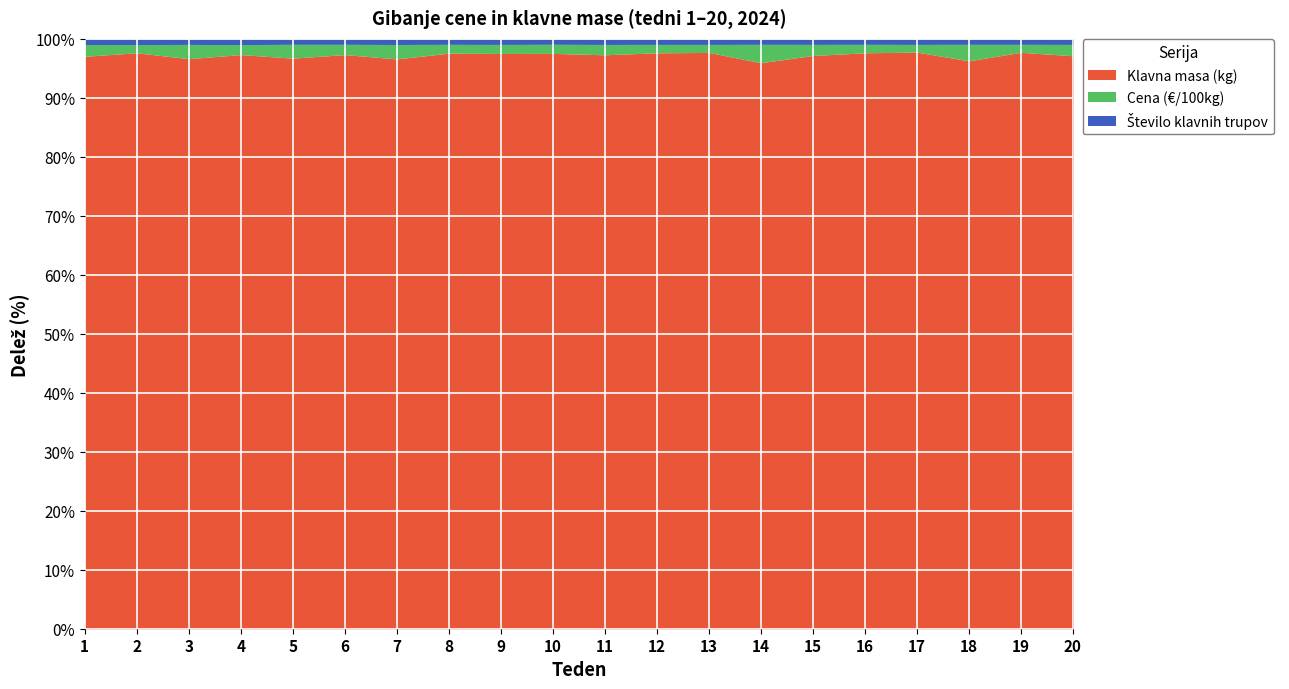

In Cena (€/100kg), how many points are lower than both neighbors (excluding endpoints)?

4